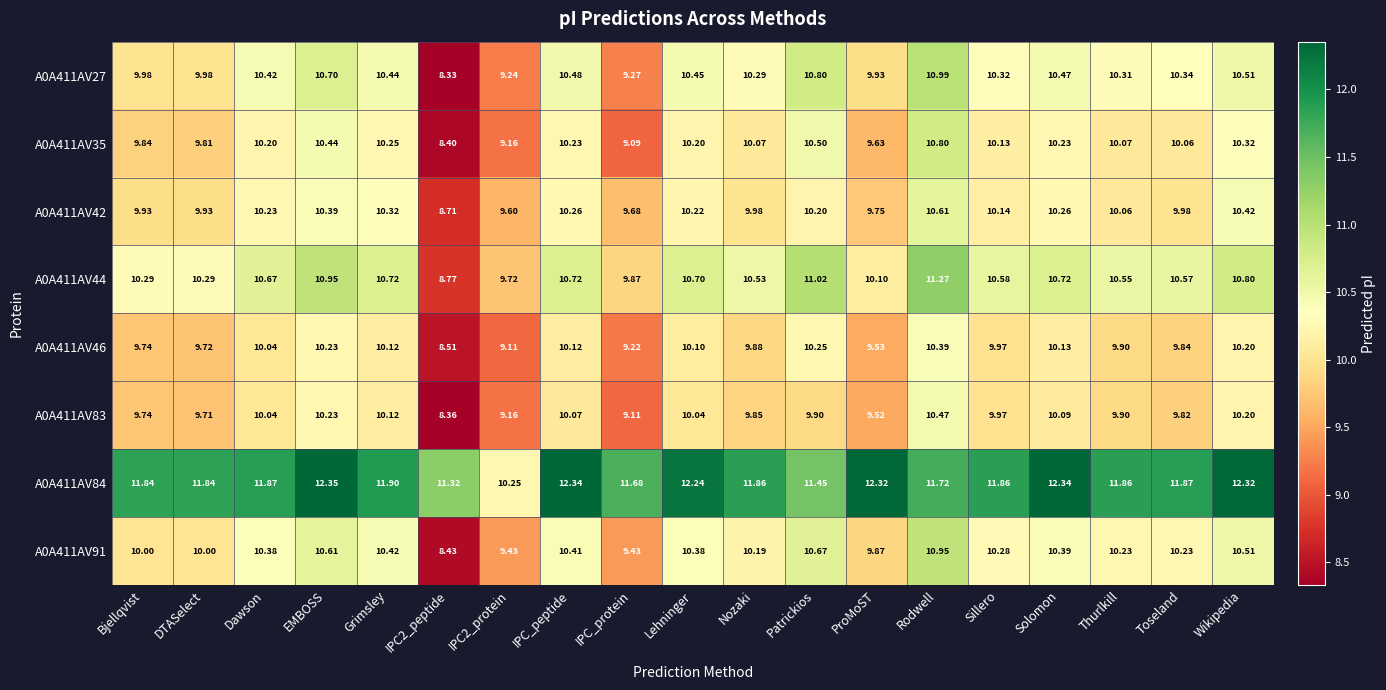

Is the value of A0A411AV44 at DTASelect greater than the value of A0A411AV46 at IPC2_protein?

Yes